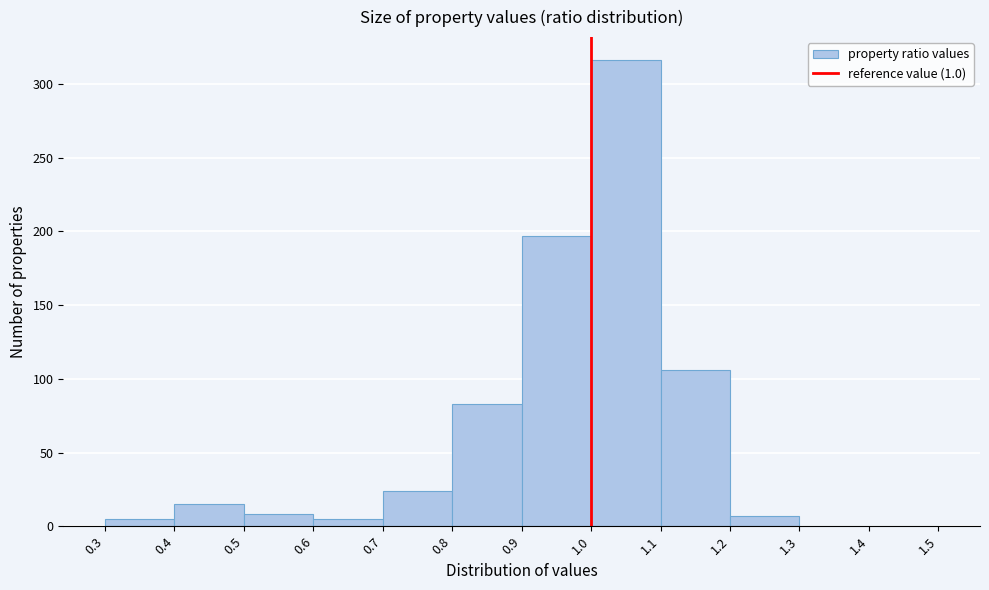

Reading left to right, list every bar in this chart as the range it spans on the x-axis followed by its height. The values are not printed on the chart, so give them approximately, as read against the axis.

0.3 to 0.4: 5
0.4 to 0.5: 15
0.5 to 0.6: 10
0.6 to 0.7: 5
0.7 to 0.8: 25
0.8 to 0.9: 85
0.9 to 1.0: 195
1.0 to 1.1: 315
1.1 to 1.2: 105
1.2 to 1.3: 5
1.3 to 1.4: 0
1.4 to 1.5: 0